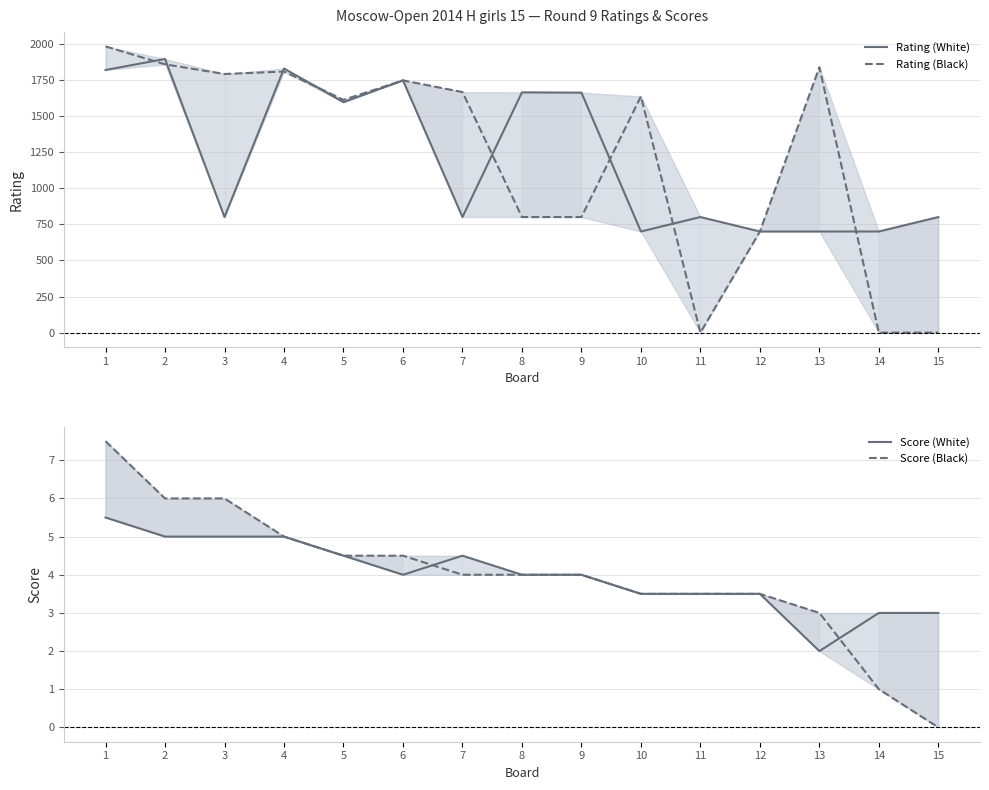

Reading left to right, transcribe all the data shown in this chart.

Rating (White): 1818.0	1894.0	800.0	1828.0	1595.0	1746.0	800.0	1663.0	1661.0	700.0	800.0	700.0	700.0	700.0	800.0
Rating (Black): 1981.0	1857.0	1790.0	1807.0	1611.0	1746.0	1665.0	800.0	800.0	1635.0	0.0	700.0	1837.0	0.0	0.0
Score (White): 5.5	5.0	5.0	5.0	4.5	4.0	4.5	4.0	4.0	3.5	3.5	3.5	2.0	3.0	3.0
Score (Black): 7.5	6.0	6.0	5.0	4.5	4.5	4.0	4.0	4.0	3.5	3.5	3.5	3.0	1.0	0.0